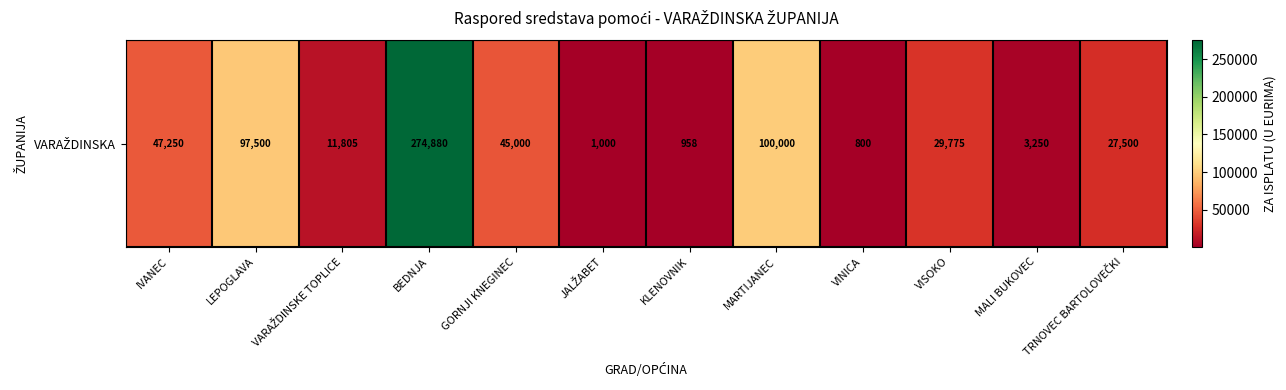

What is the difference between the maximum and second lowest values?

273922.6